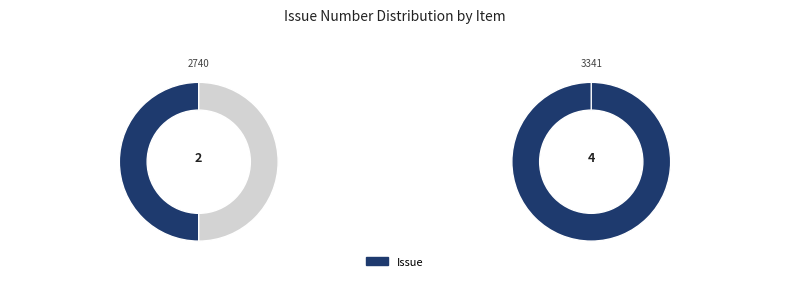

What is the smallest slice in the pie chart?

2740